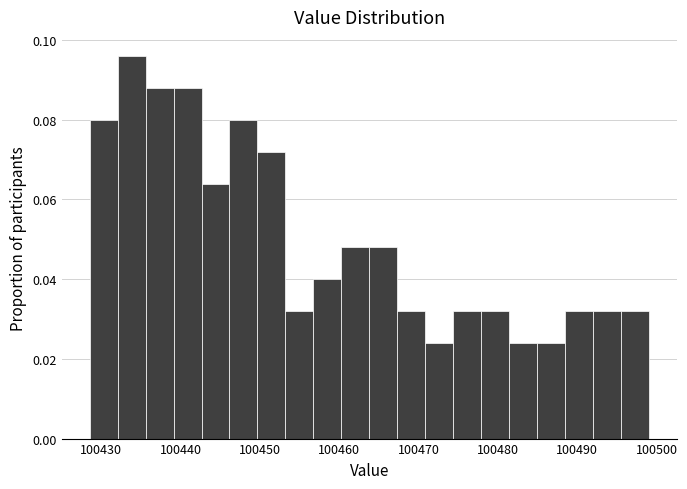

Read against the x-axis, roughly where is the centre of the tallest bar?

100434